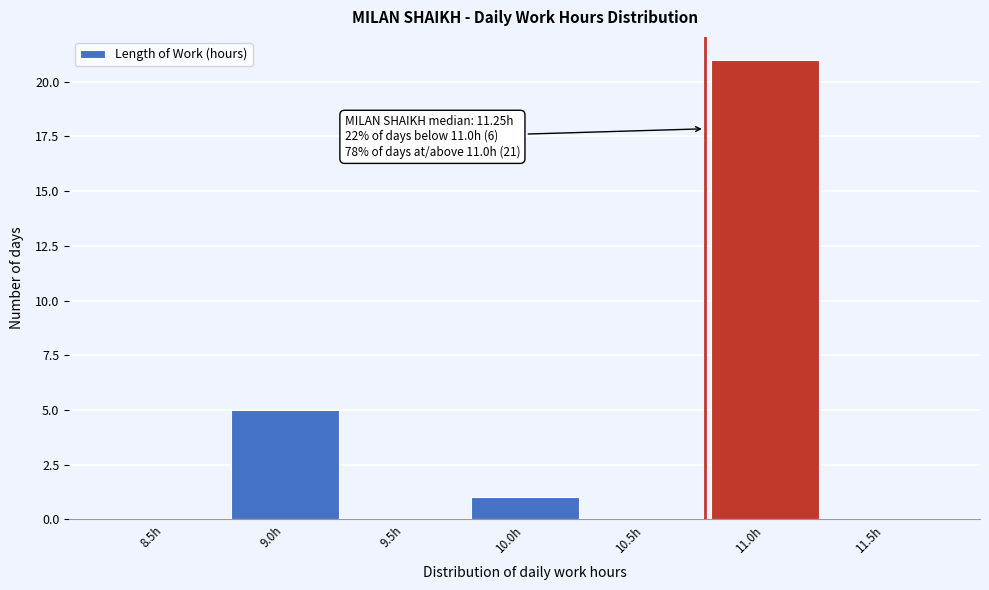

Reading left to right, list all the values displayed in this chart.

8.5h=0	9.0h=5	9.5h=0	10.0h=1	10.5h=0	11.0h=21	11.5h=0